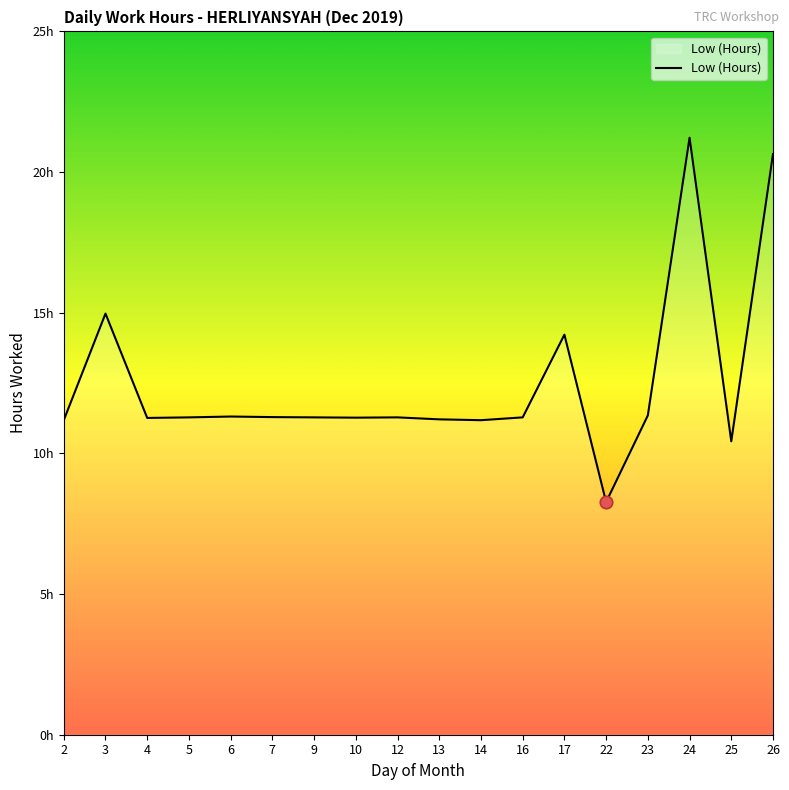

Between 5 and 16, which is larger?

5